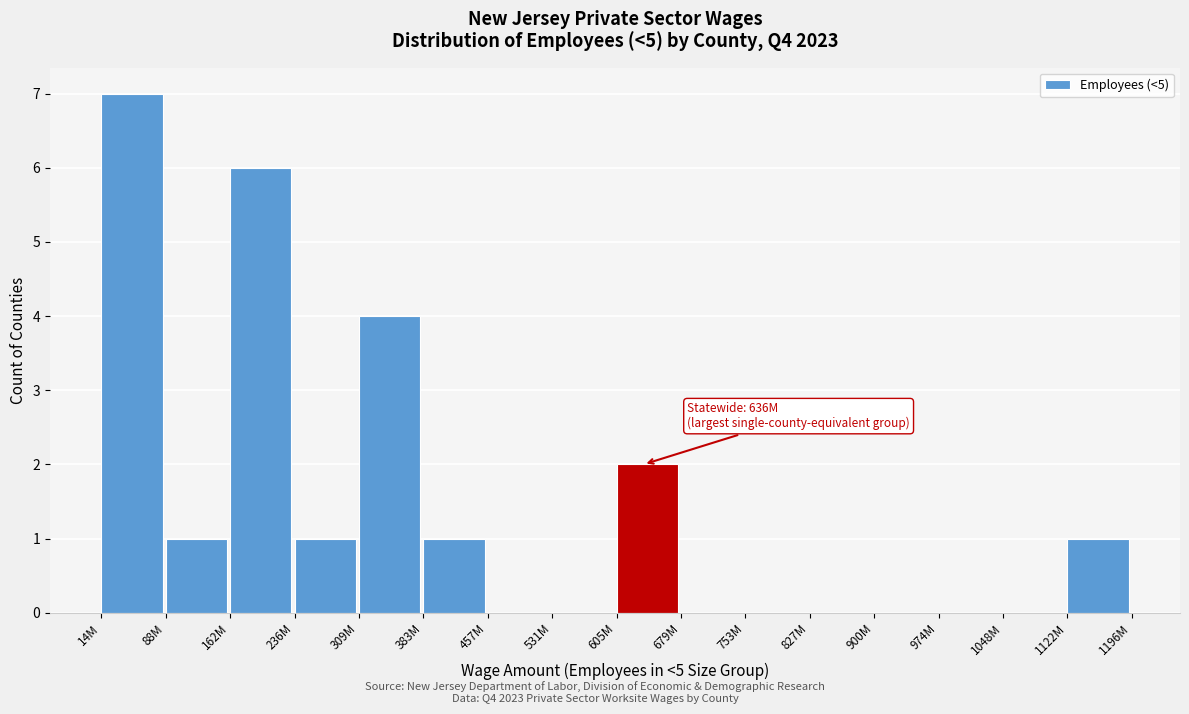

Reading left to right, list all the values displayed in this chart.

14M=7	88M=1	162M=6	236M=1	309M=4	383M=1	457M=0	531M=0	605M=2	679M=0	753M=0	827M=0	900M=0	974M=0	1048M=0	1122M=1